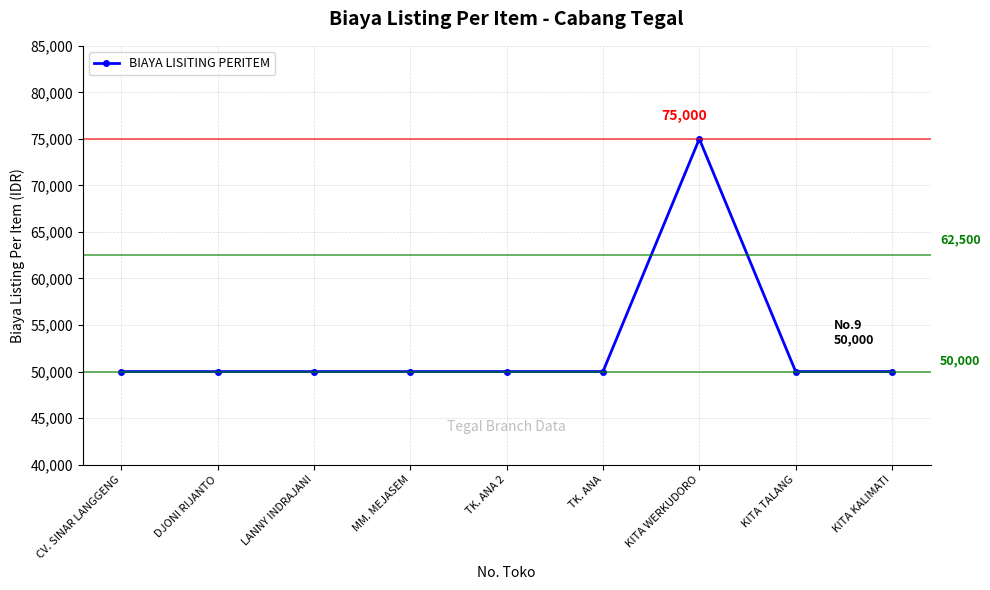

What is the average value?

52778